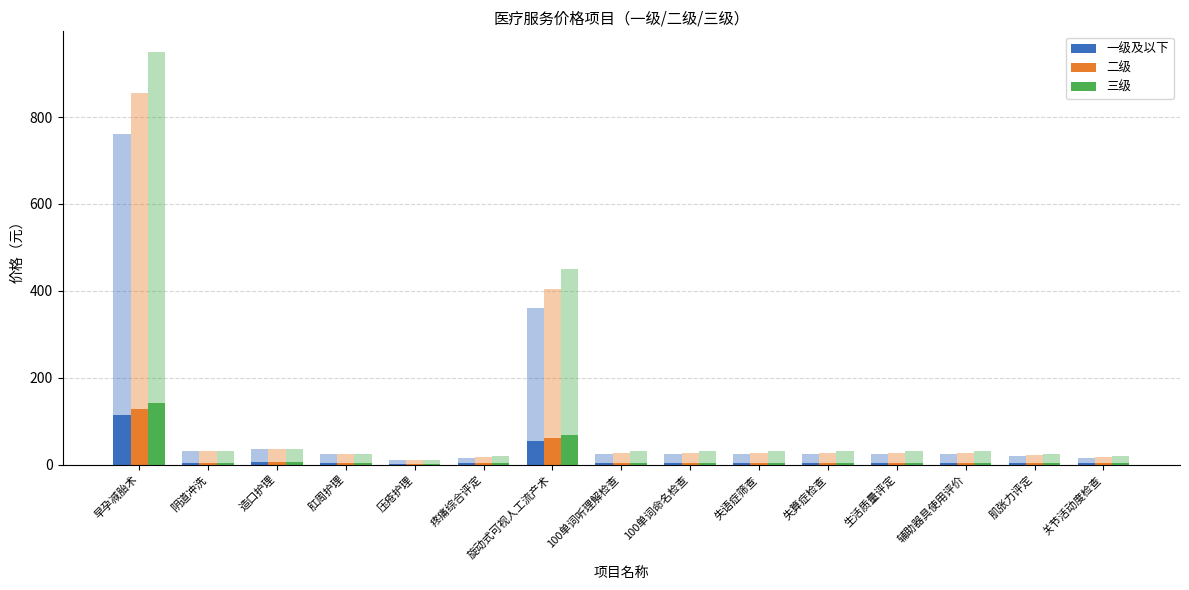

Are the bars horizontal?

No